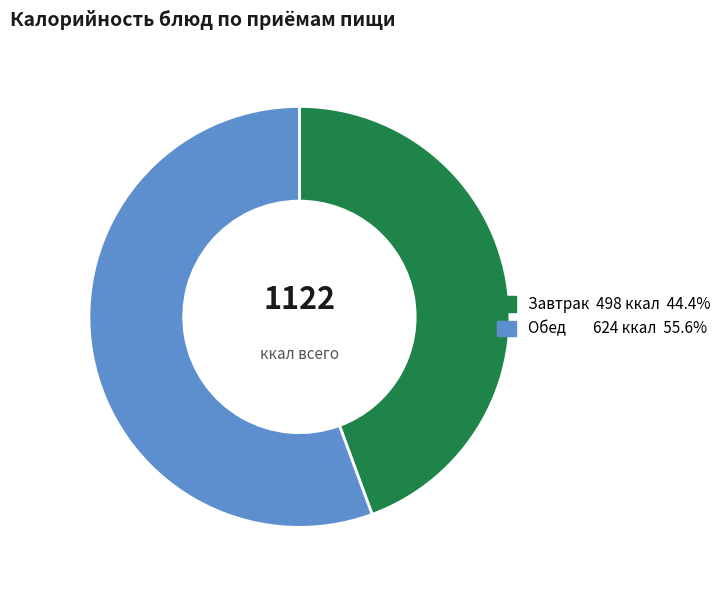

How many segments does this pie chart have?

2